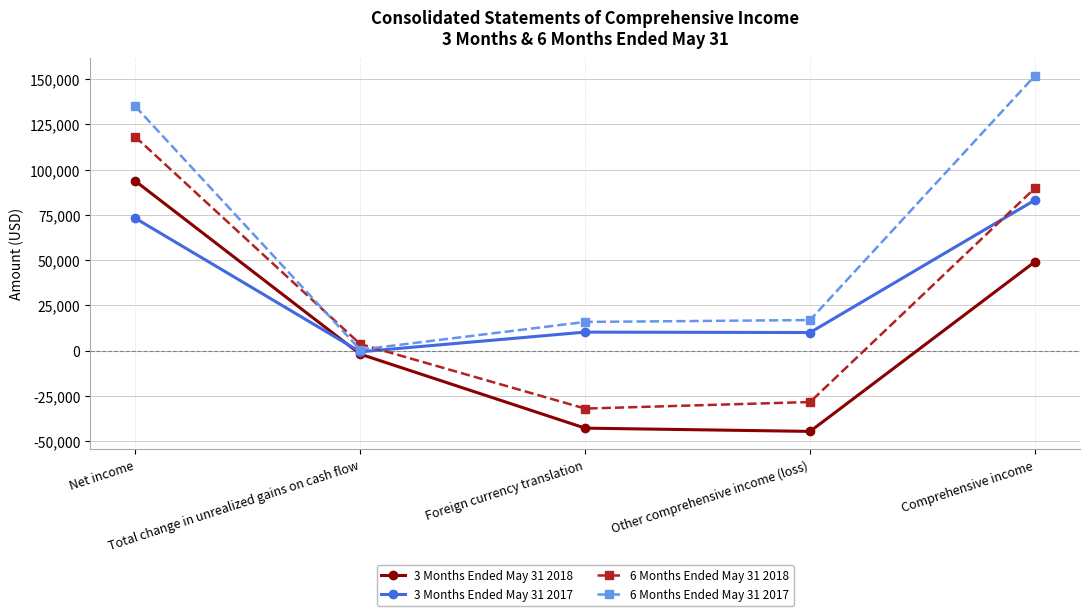

What is the value of the 6 Months Ended May 31 2017 point at the 4th from the left?

16906